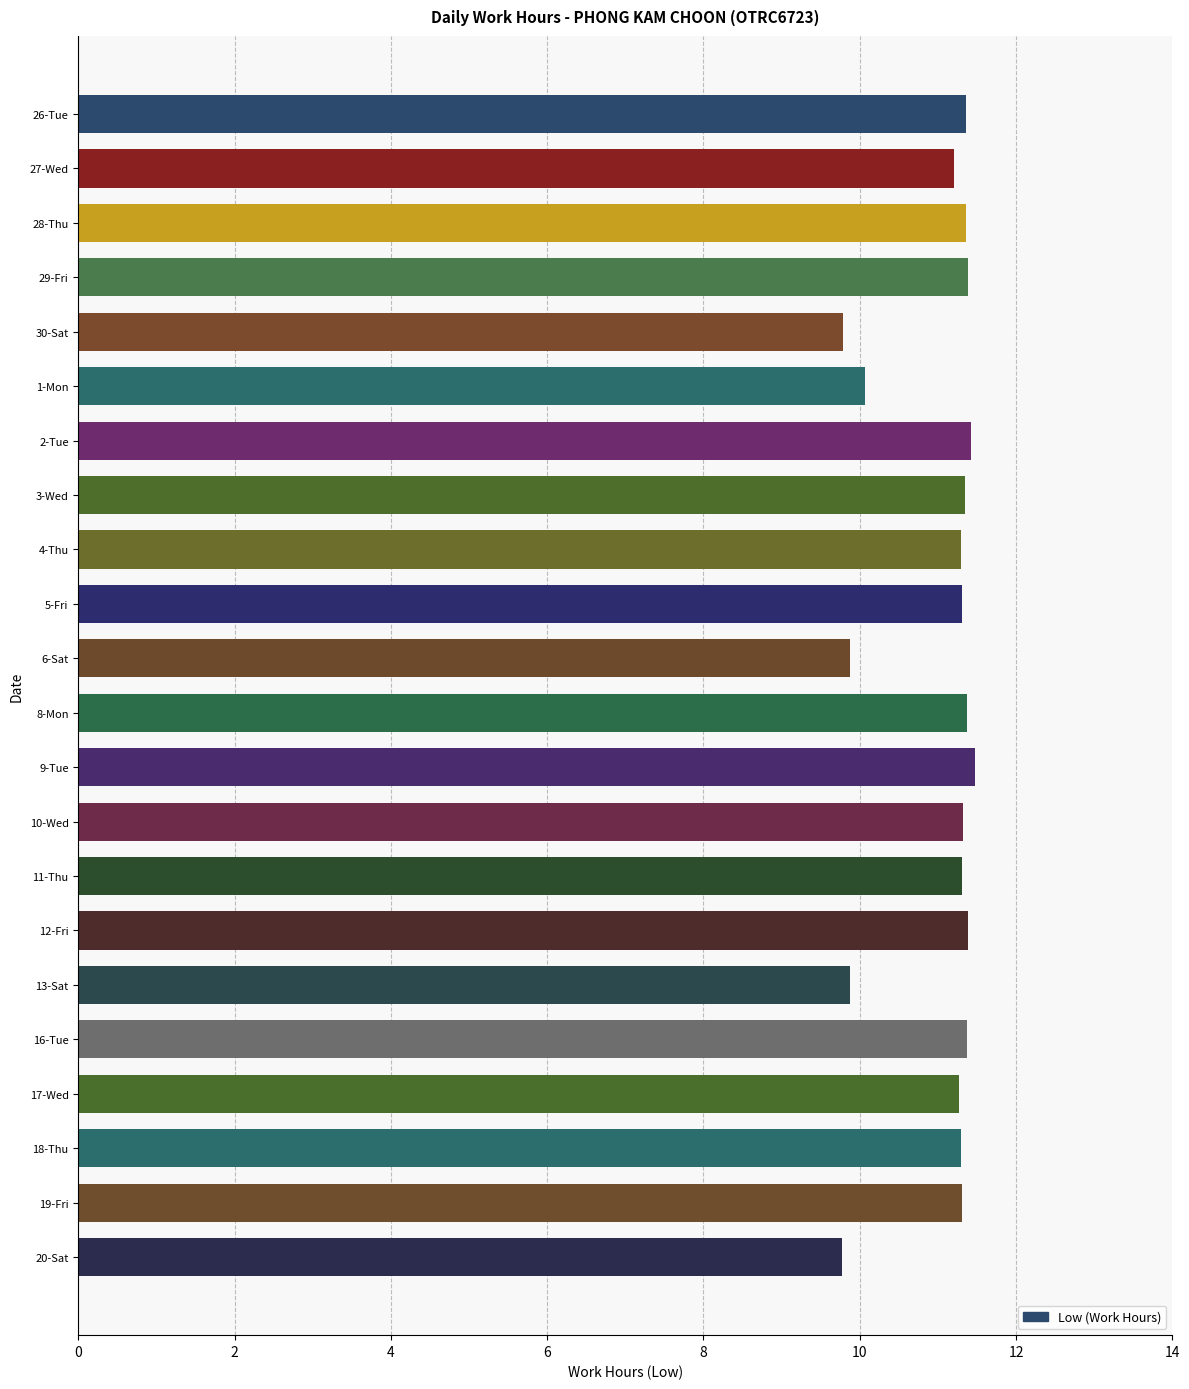

How many bars are there in total?

22